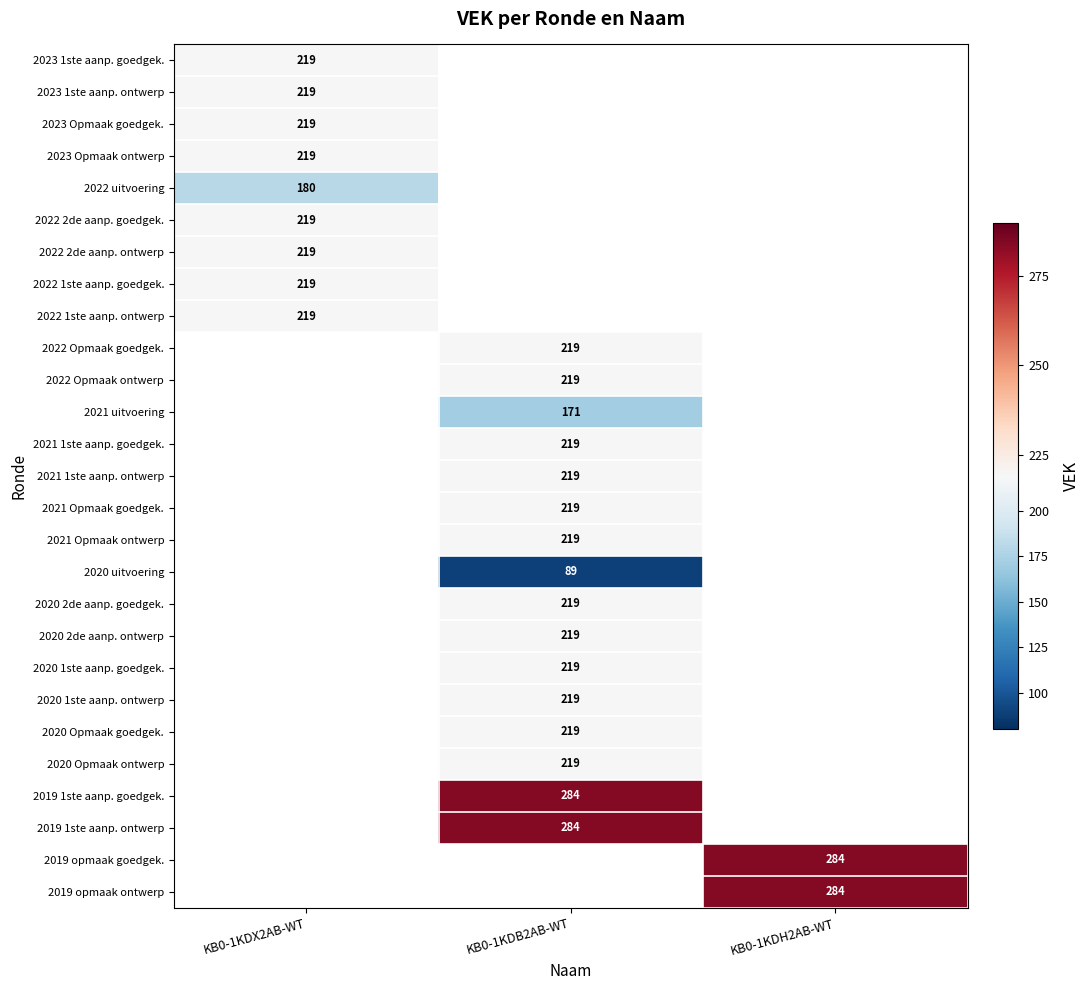

Between KB0-1KDX2AB-WT and KB0-1KDH2AB-WT, which is larger?

KB0-1KDH2AB-WT